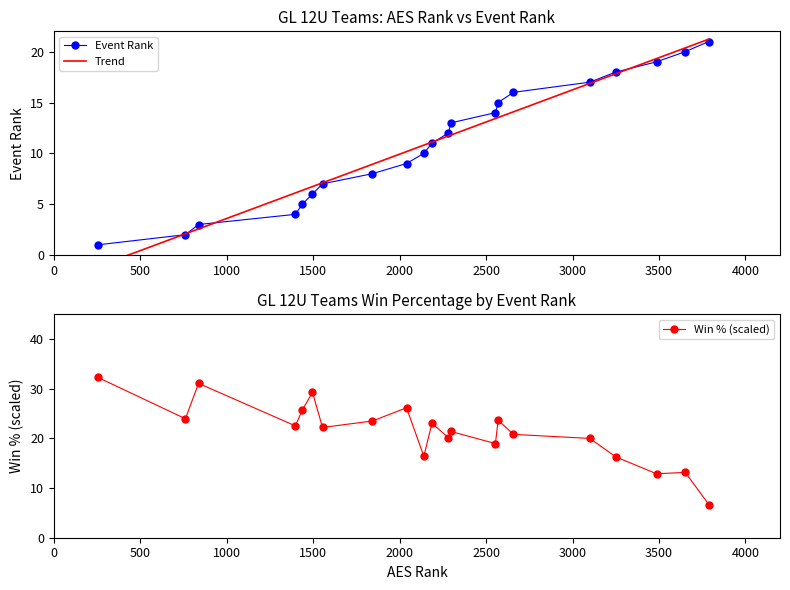

The chart shows a value of 32 at Starz 12 White. True or false?

False